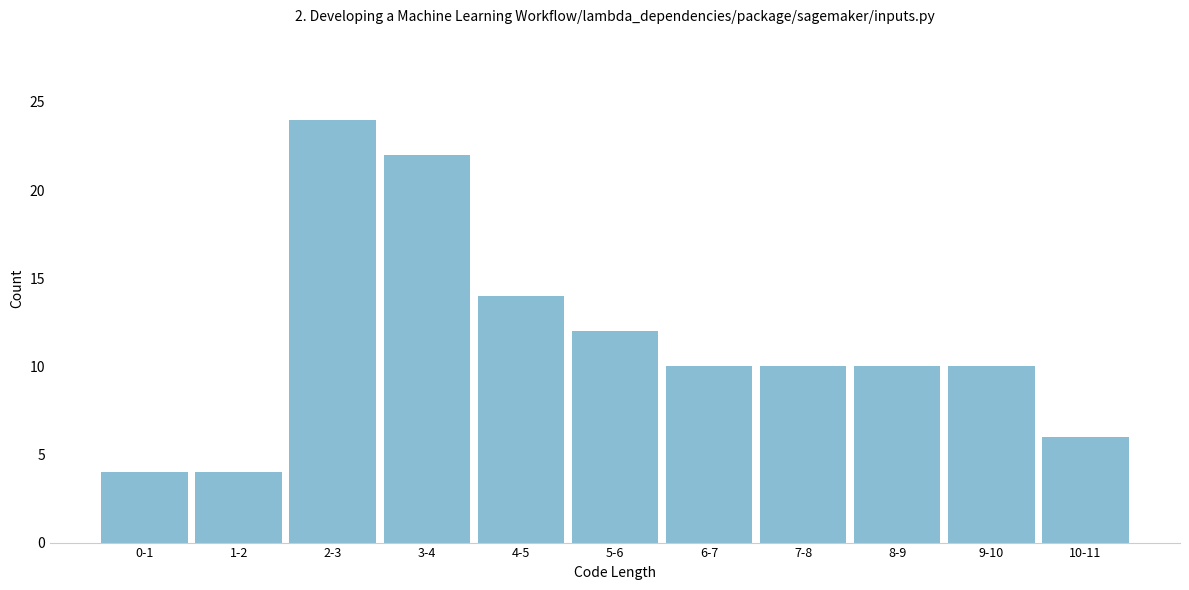

Reading right to left, what are all the values shown in this chart?

10-11=6	9-10=10	8-9=10	7-8=10	6-7=10	5-6=12	4-5=14	3-4=22	2-3=24	1-2=4	0-1=4